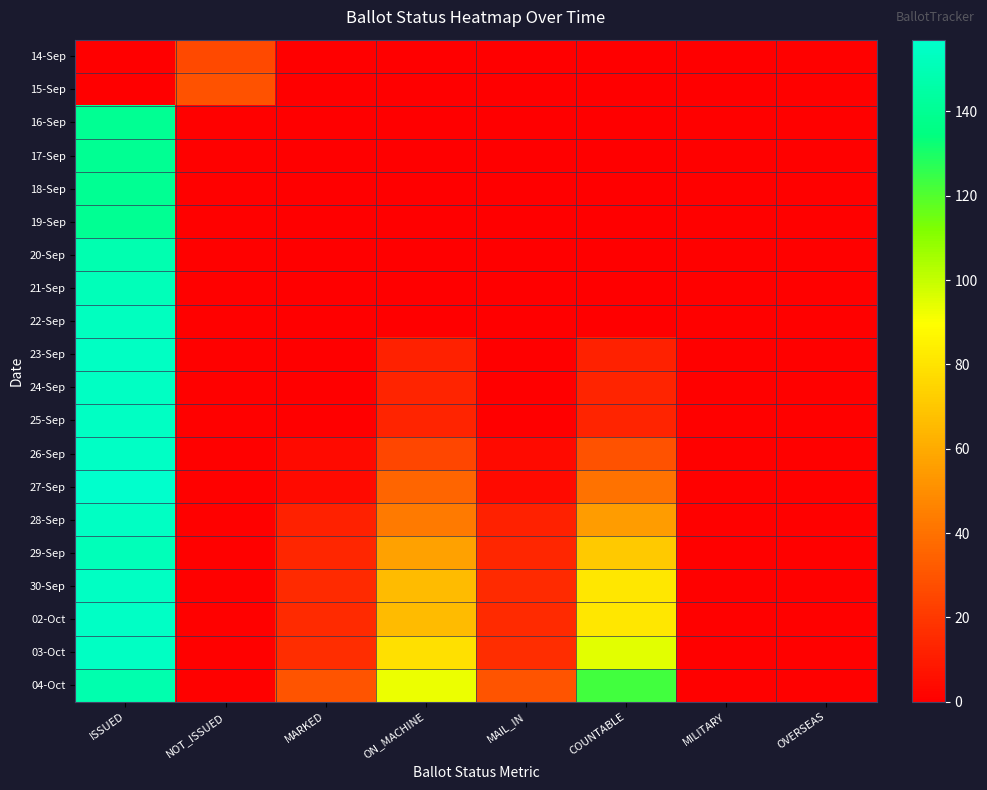

Reading right to left, transcribe all the data shown in this chart.

14-Sep: OVERSEAS=1	MILITARY=0	COUNTABLE=0	MAIL_IN=0	ON_MACHINE=0	MARKED=0	NOT_ISSUED=26	ISSUED=0
15-Sep: OVERSEAS=1	MILITARY=0	COUNTABLE=0	MAIL_IN=0	ON_MACHINE=0	MARKED=0	NOT_ISSUED=29	ISSUED=0
16-Sep: OVERSEAS=1	MILITARY=1	COUNTABLE=0	MAIL_IN=0	ON_MACHINE=0	MARKED=0	NOT_ISSUED=1	ISSUED=140
17-Sep: OVERSEAS=1	MILITARY=1	COUNTABLE=0	MAIL_IN=0	ON_MACHINE=0	MARKED=0	NOT_ISSUED=1	ISSUED=140
18-Sep: OVERSEAS=1	MILITARY=1	COUNTABLE=0	MAIL_IN=0	ON_MACHINE=0	MARKED=0	NOT_ISSUED=1	ISSUED=140
19-Sep: OVERSEAS=1	MILITARY=1	COUNTABLE=0	MAIL_IN=0	ON_MACHINE=0	MARKED=0	NOT_ISSUED=1	ISSUED=140
20-Sep: OVERSEAS=1	MILITARY=1	COUNTABLE=0	MAIL_IN=0	ON_MACHINE=0	MARKED=0	NOT_ISSUED=1	ISSUED=149
21-Sep: OVERSEAS=1	MILITARY=1	COUNTABLE=0	MAIL_IN=0	ON_MACHINE=0	MARKED=0	NOT_ISSUED=1	ISSUED=151
22-Sep: OVERSEAS=1	MILITARY=1	COUNTABLE=0	MAIL_IN=0	ON_MACHINE=0	MARKED=0	NOT_ISSUED=1	ISSUED=153
23-Sep: OVERSEAS=1	MILITARY=1	COUNTABLE=12	MAIL_IN=0	ON_MACHINE=12	MARKED=0	NOT_ISSUED=1	ISSUED=154
24-Sep: OVERSEAS=1	MILITARY=1	COUNTABLE=13	MAIL_IN=0	ON_MACHINE=13	MARKED=0	NOT_ISSUED=1	ISSUED=154
25-Sep: OVERSEAS=1	MILITARY=1	COUNTABLE=13	MAIL_IN=0	ON_MACHINE=13	MARKED=0	NOT_ISSUED=1	ISSUED=154
26-Sep: OVERSEAS=1	MILITARY=1	COUNTABLE=29	MAIL_IN=4	ON_MACHINE=25	MARKED=4	NOT_ISSUED=1	ISSUED=155
27-Sep: OVERSEAS=1	MILITARY=1	COUNTABLE=40	MAIL_IN=4	ON_MACHINE=36	MARKED=4	NOT_ISSUED=1	ISSUED=157
28-Sep: OVERSEAS=1	MILITARY=1	COUNTABLE=55	MAIL_IN=12	ON_MACHINE=43	MARKED=12	NOT_ISSUED=1	ISSUED=154
29-Sep: OVERSEAS=1	MILITARY=1	COUNTABLE=71	MAIL_IN=14	ON_MACHINE=57	MARKED=14	NOT_ISSUED=1	ISSUED=151
30-Sep: OVERSEAS=1	MILITARY=1	COUNTABLE=81	MAIL_IN=15	ON_MACHINE=66	MARKED=15	NOT_ISSUED=1	ISSUED=154
02-Oct: OVERSEAS=1	MILITARY=1	COUNTABLE=81	MAIL_IN=15	ON_MACHINE=66	MARKED=15	NOT_ISSUED=1	ISSUED=155
03-Oct: OVERSEAS=1	MILITARY=1	COUNTABLE=95	MAIL_IN=16	ON_MACHINE=79	MARKED=16	NOT_ISSUED=1	ISSUED=154
04-Oct: OVERSEAS=1	MILITARY=1	COUNTABLE=123	MAIL_IN=30	ON_MACHINE=93	MARKED=30	NOT_ISSUED=1	ISSUED=148